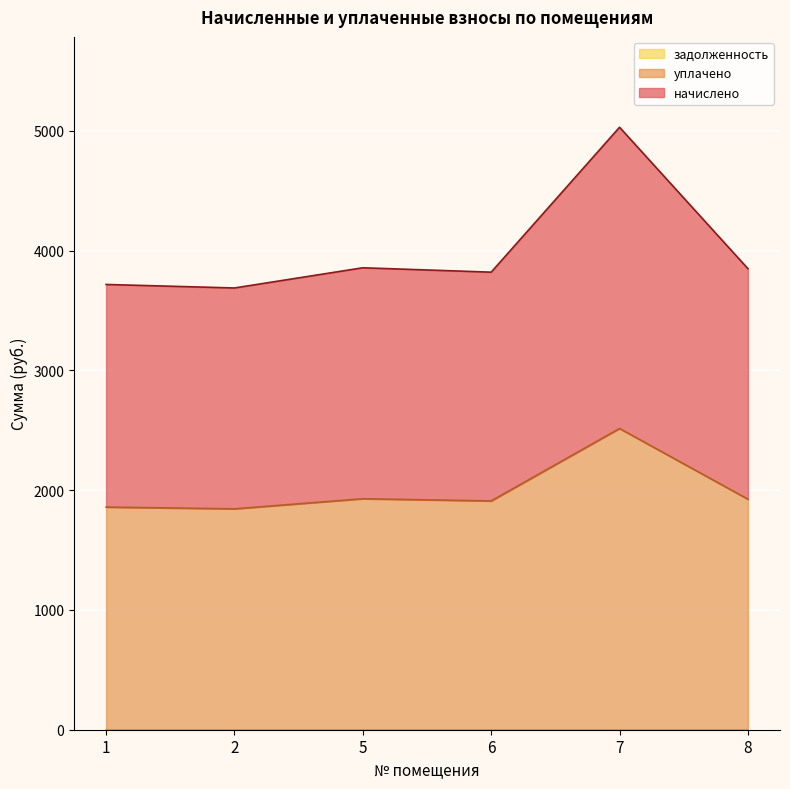

What is the highest value of the начислено series?

2514.9